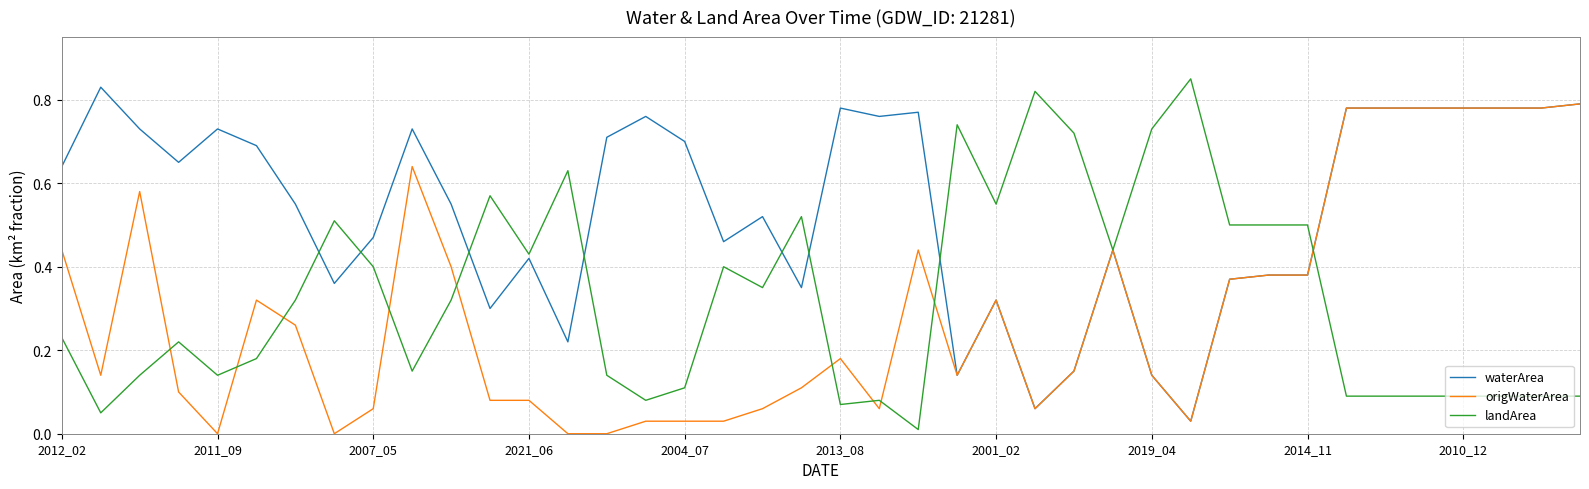

At how many categories does at least one series exceed 0?

40